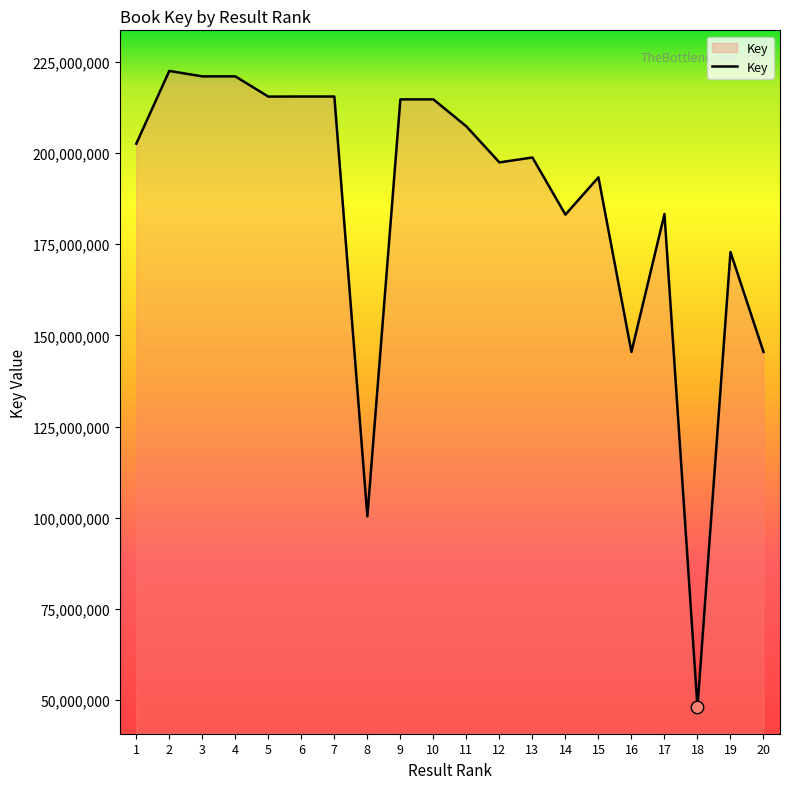

What is the ratio of the value at 4 to the value at 18?

4.6